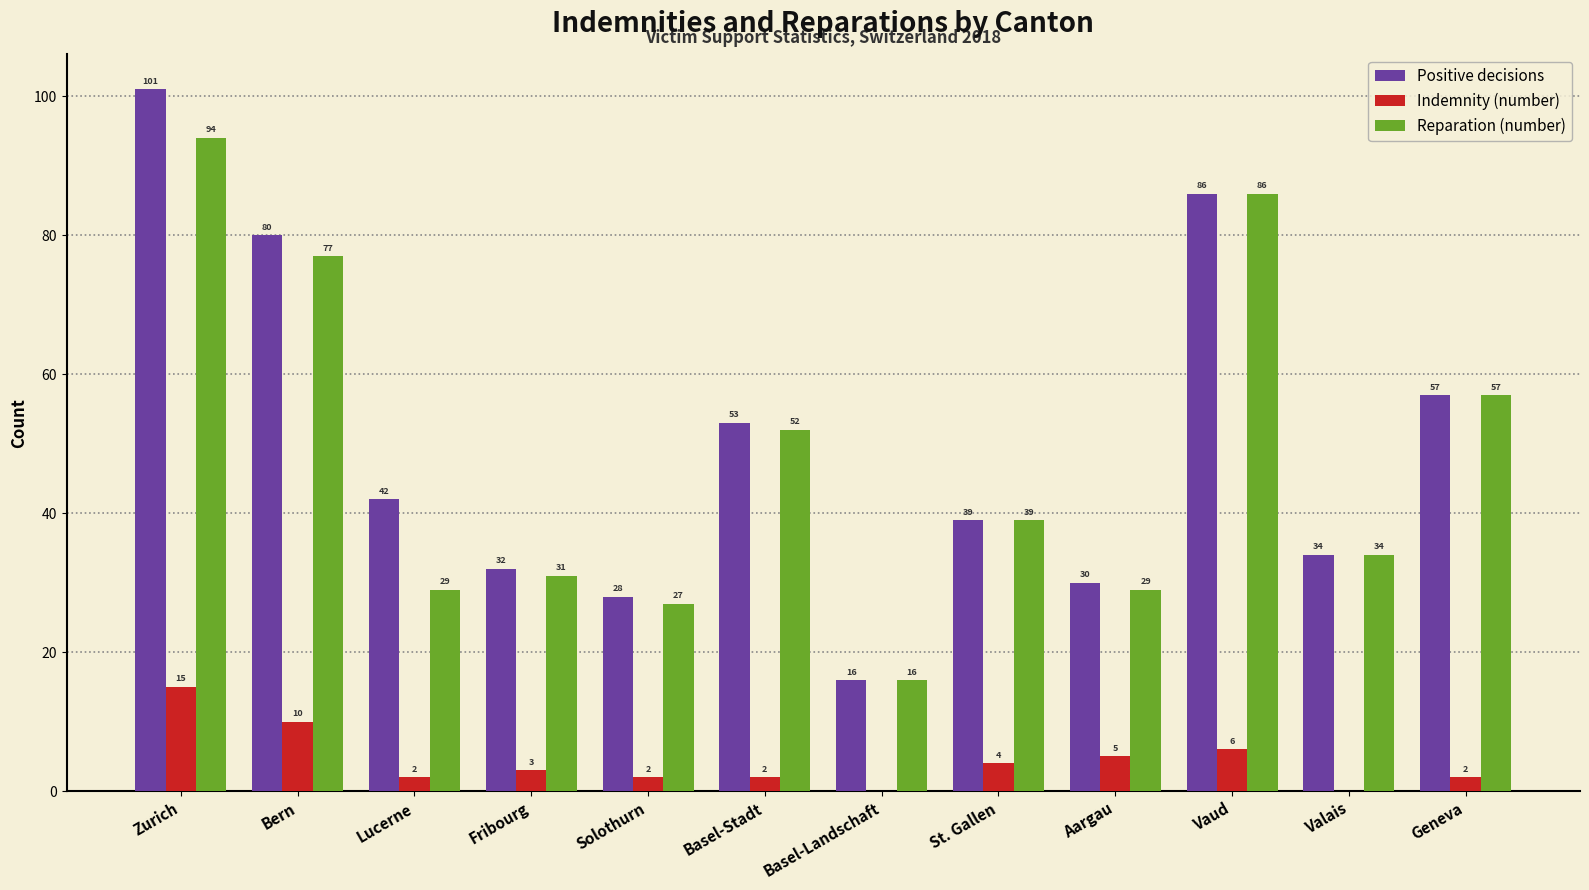

Which series changed the most between Lucerne and Vaud?

Reparation (number)